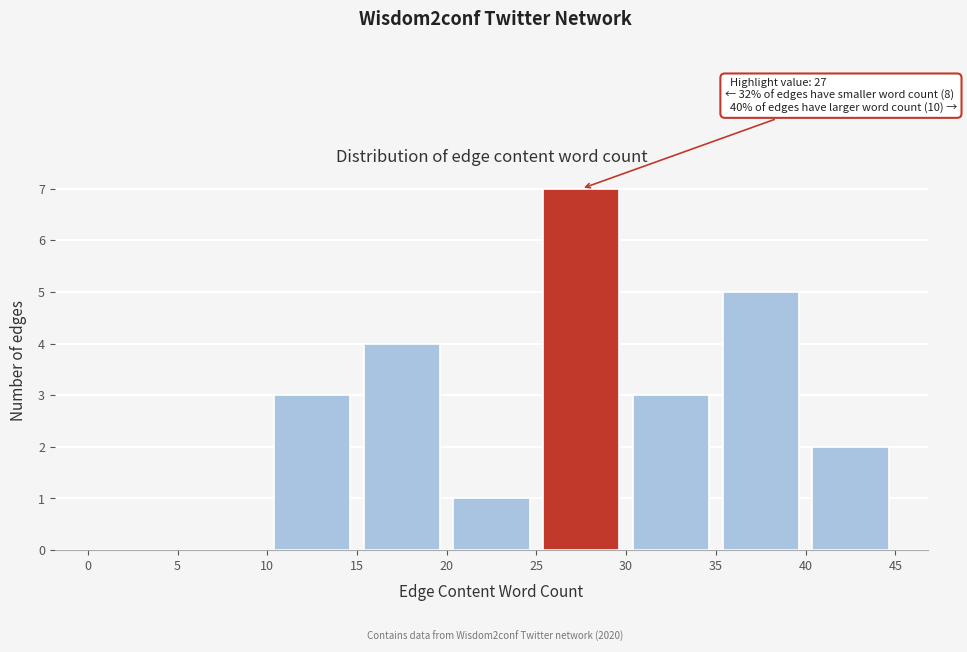

Which range on the x-axis has the tallest bar?

25 to 30